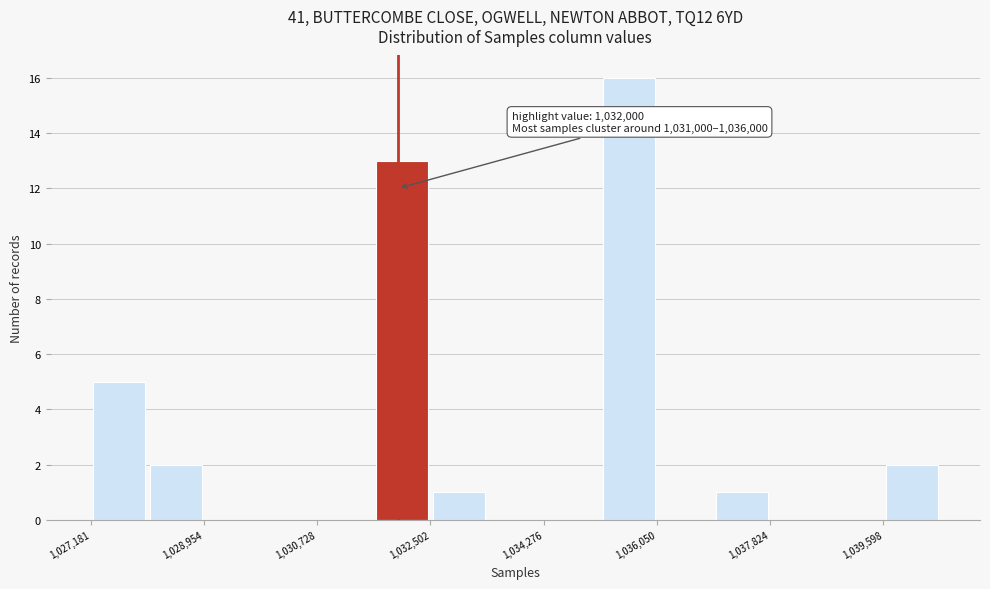

Over which range of the x-axis is the bar tallest?

1035200 to 1036000